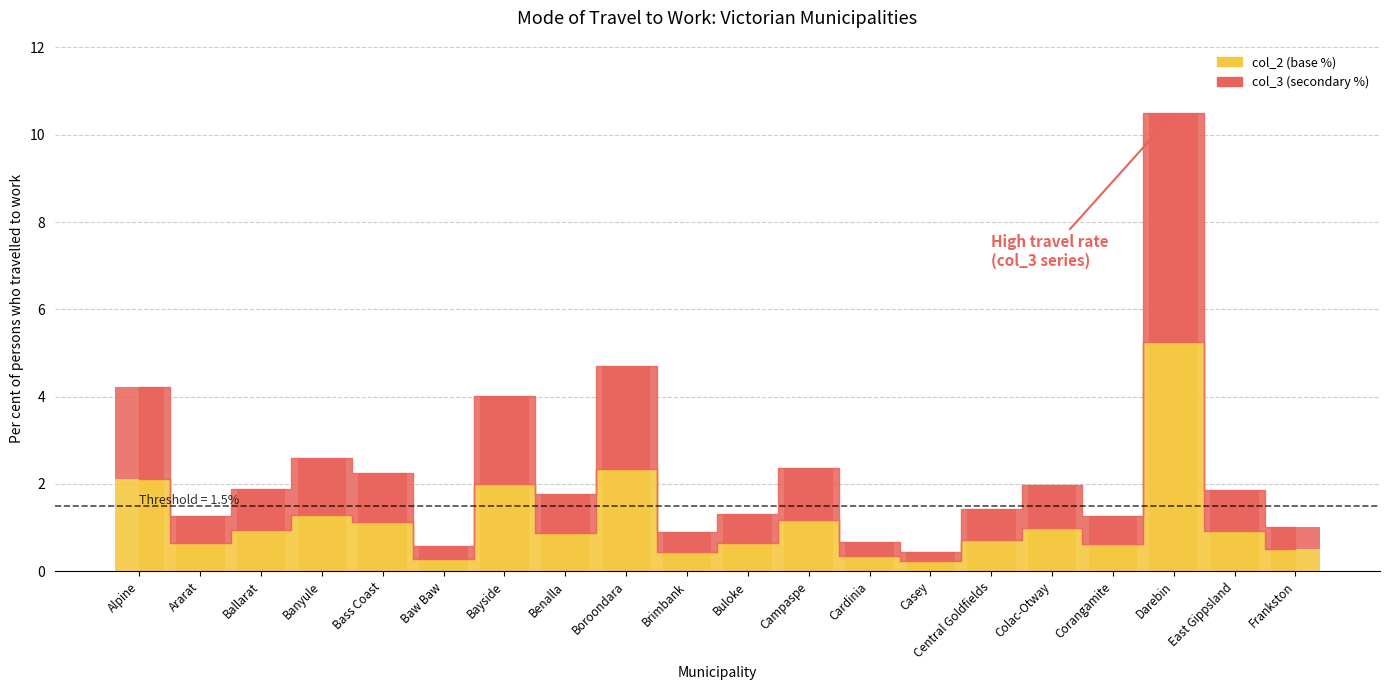

Rank the series by their average value, from lowest to highest.

col_2, col_3